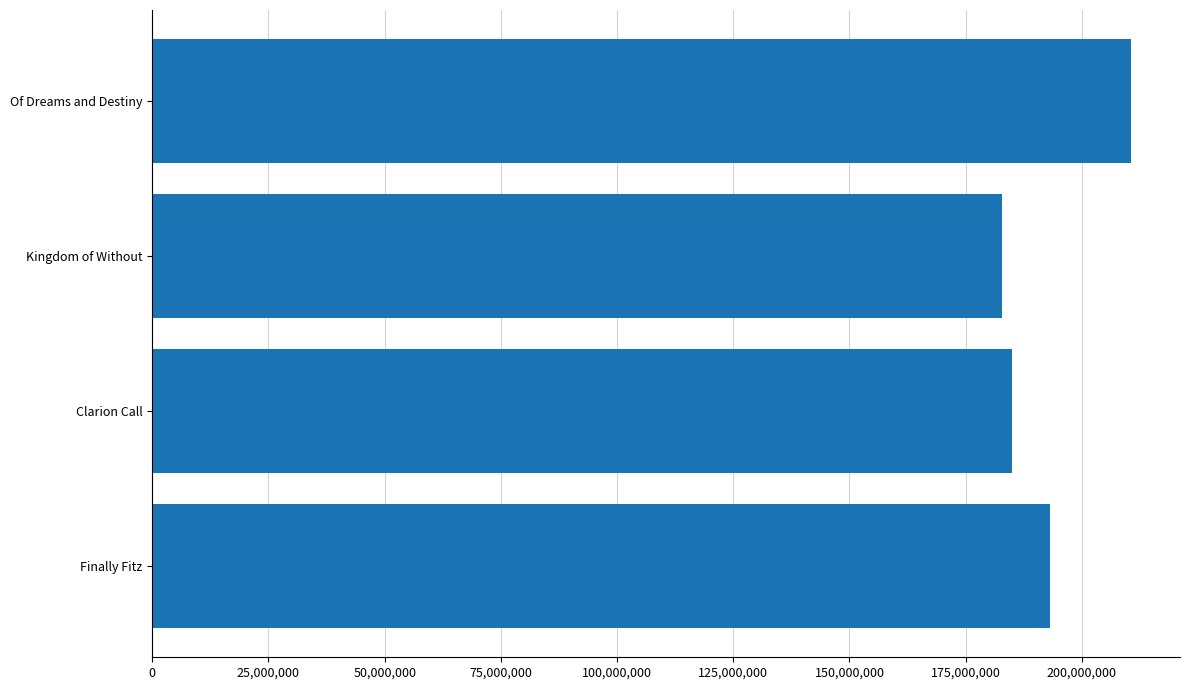

Rank the categories by value from highest to lowest.

Of Dreams and Destiny, Finally Fitz, Clarion Call, Kingdom of Without